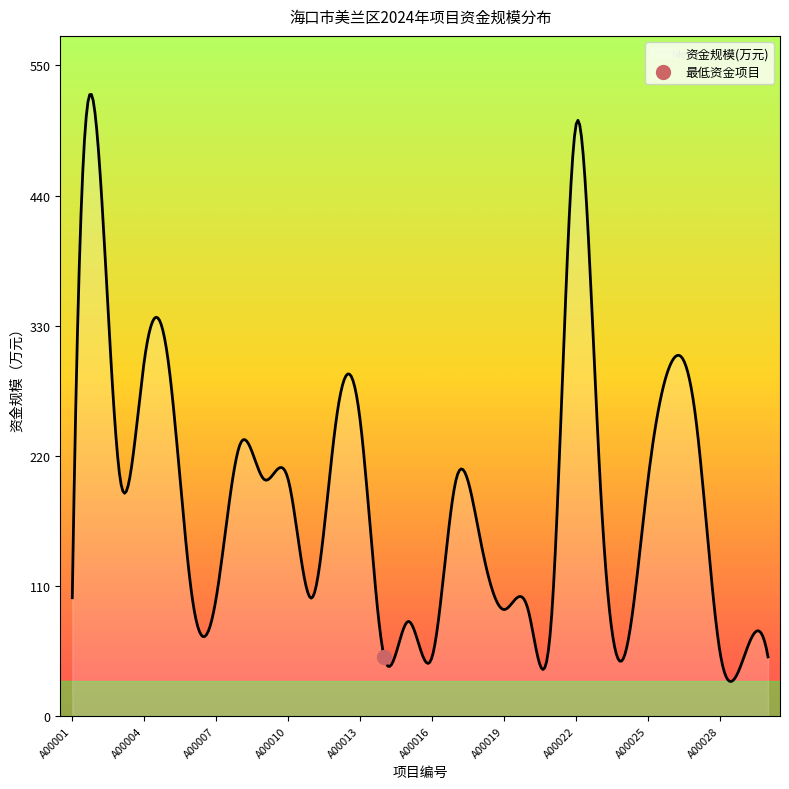

The value at A00026 is 300. True or false?

True